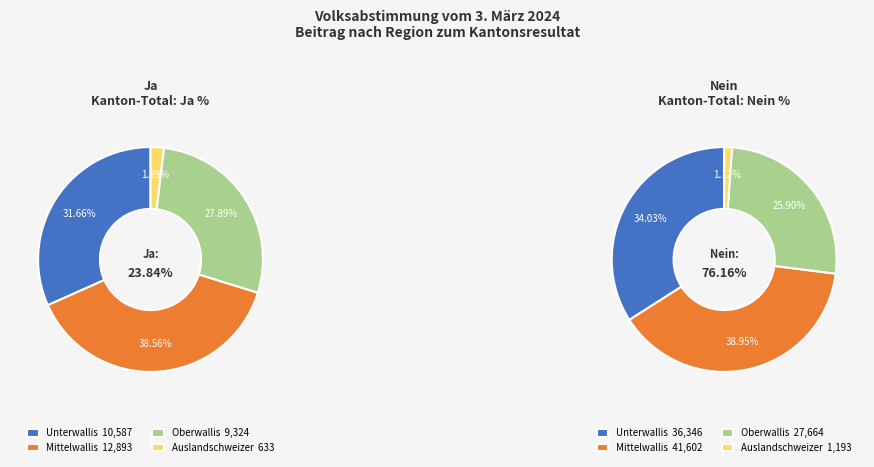

Does Oberwallis account for over 50% of the chart?

No